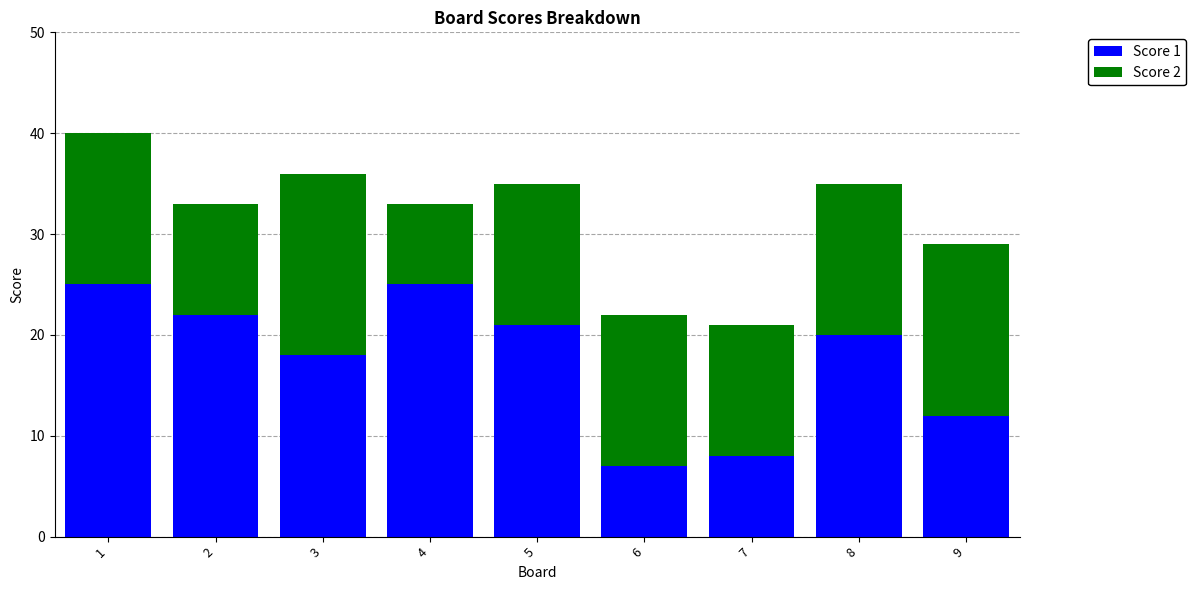

What is the approximate value of Score 1 at 1?

25